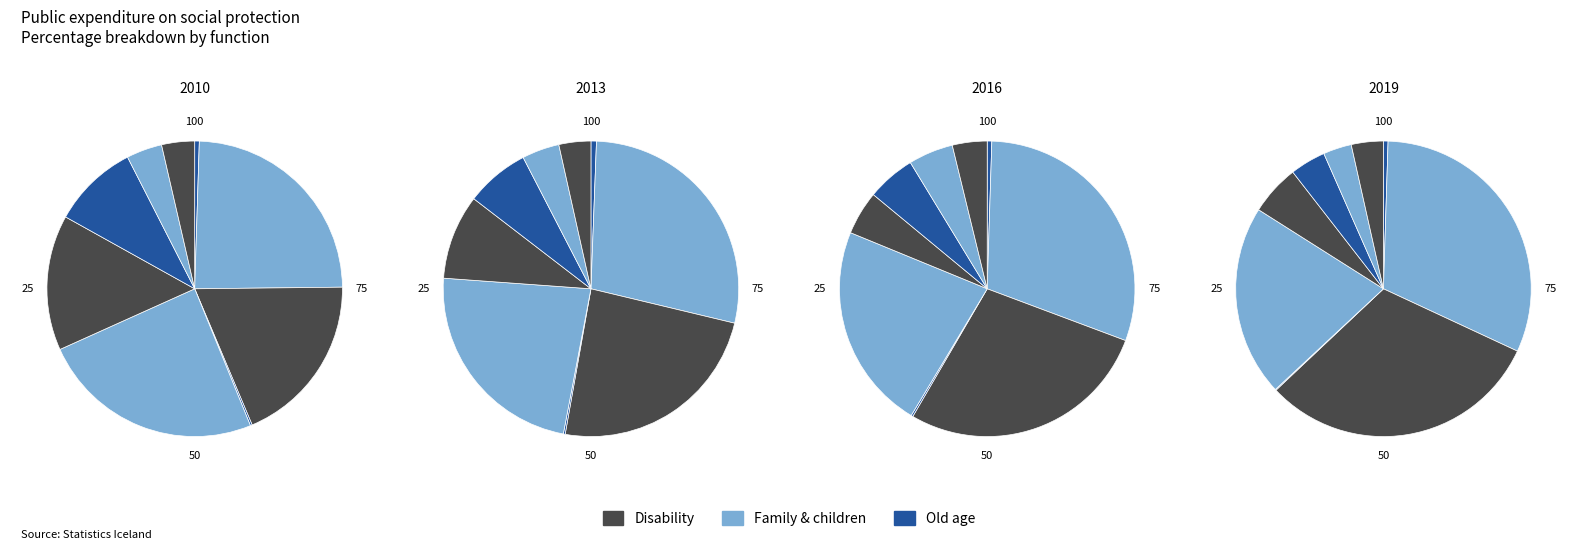

To the nearest percent, what percentage of the pie is 2 Disability?

31%